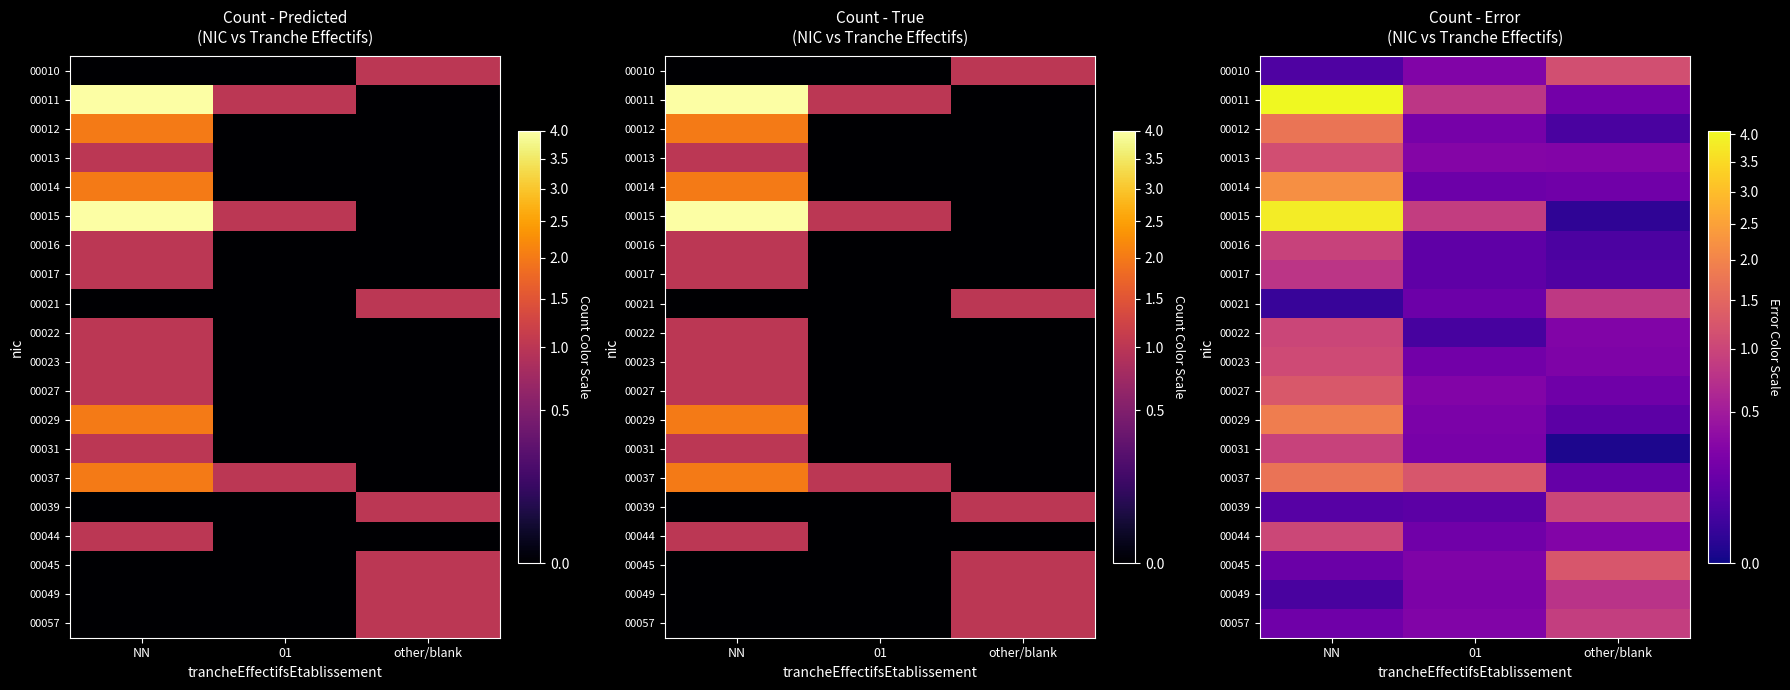

What is the sum of the 00012 values at 01 and other/blank?

0.3